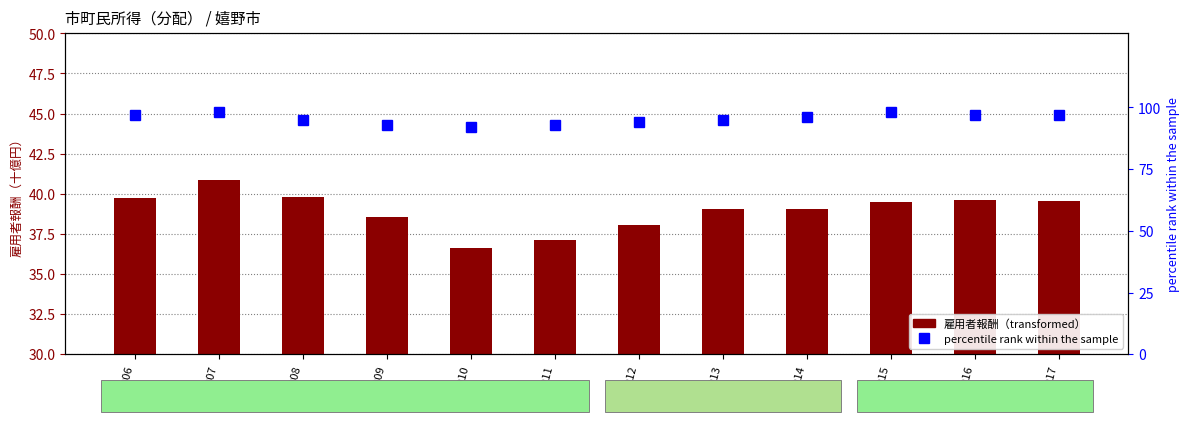

What is the difference between the highest and lowest values at 2008?

55.2